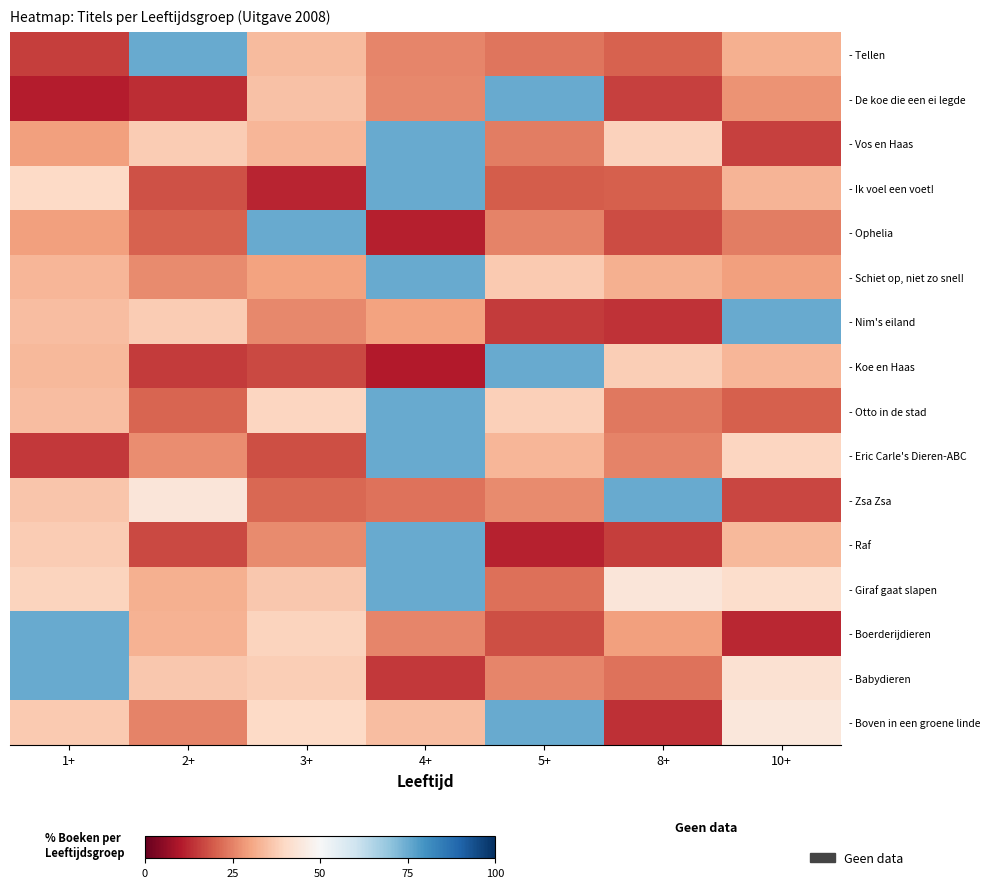

At which category does the chart reach its minimum across all series?

4+